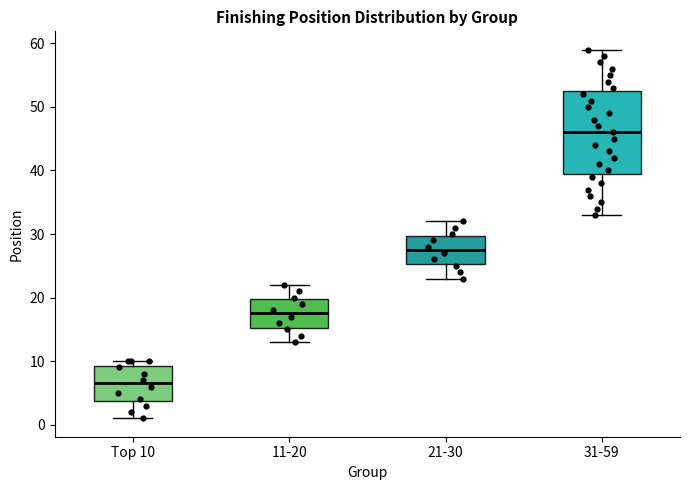

Reading left to right, read every box against the y-axis: the position of its median line, the range the box covers, and the ends of its whiskers. The values are not printed on the chart, so give them approximately, as read against the axis.

Top 10: median 7, box 4 to 9, whiskers 1 to 10
11-20: median 18, box 15 to 20, whiskers 13 to 22
21-30: median 28, box 25 to 30, whiskers 23 to 32
31-59: median 46, box 40 to 53, whiskers 33 to 59